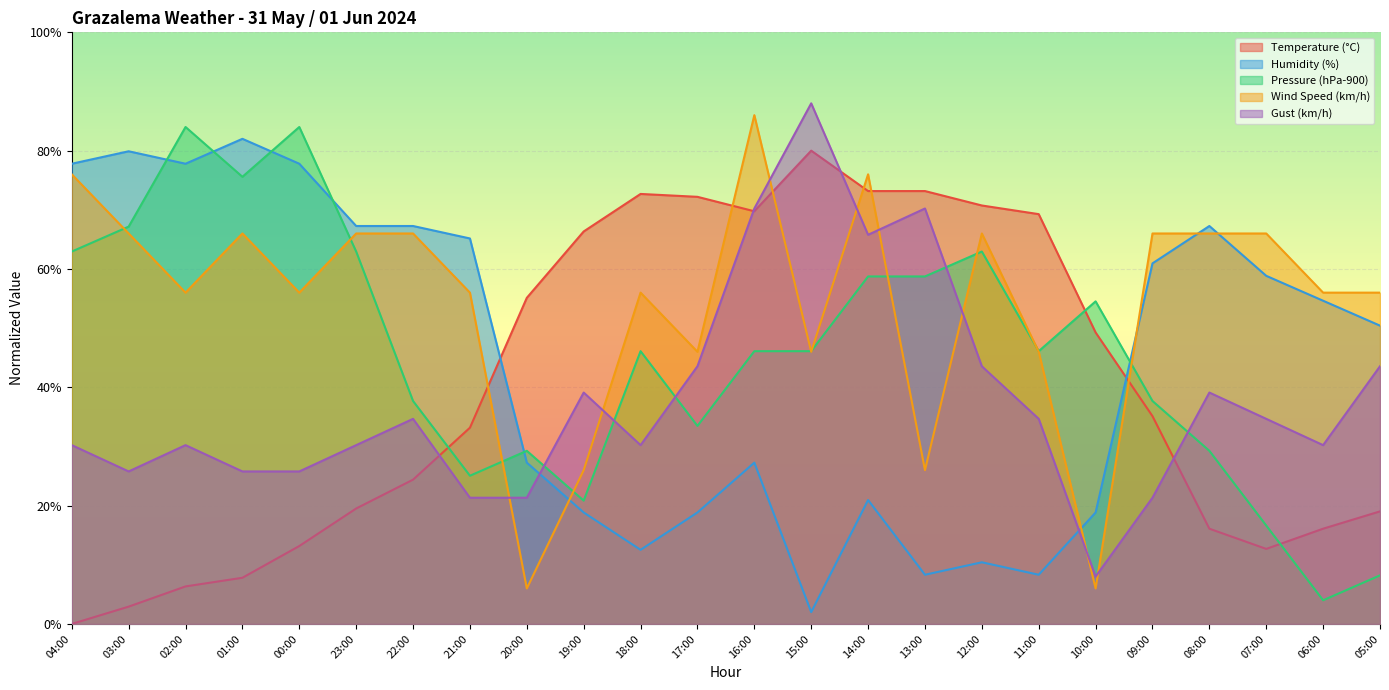

How many lines are shown in the chart?

5